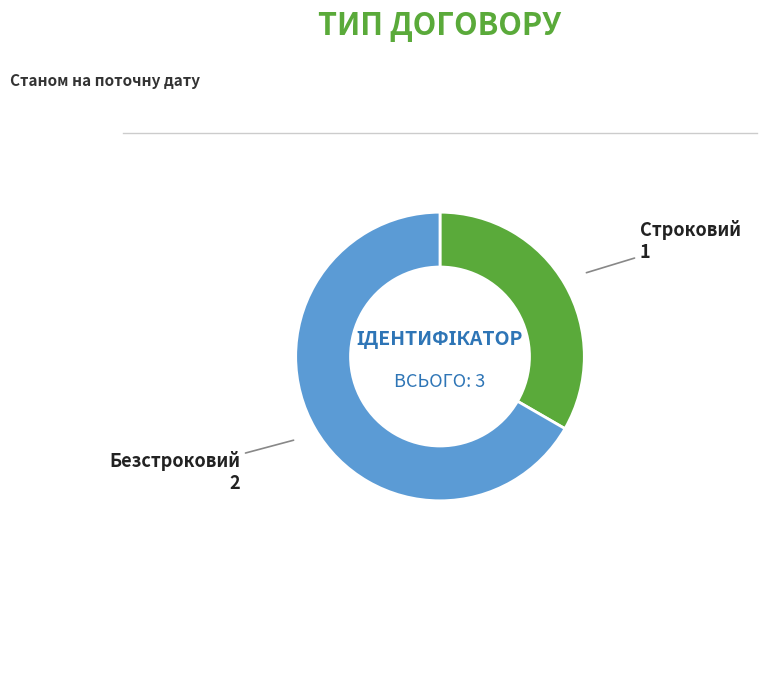

Is it true that Строковий is 33% of the pie?

True